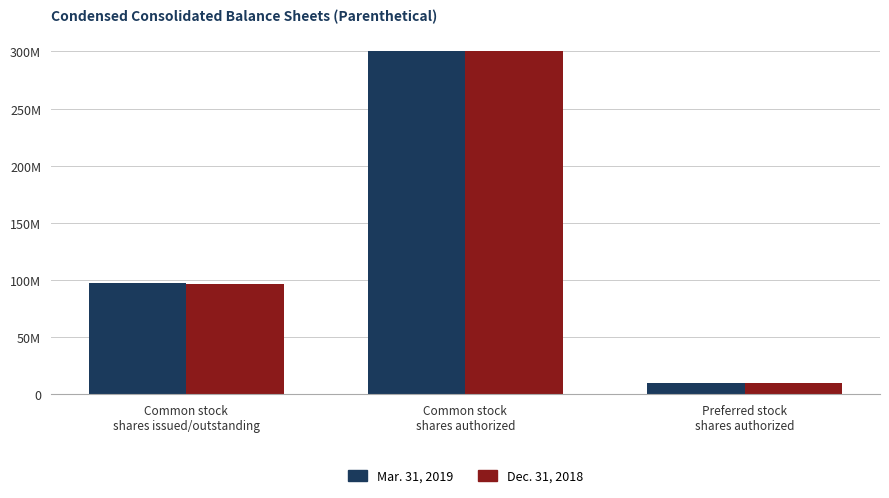

What are all the series names shown in the legend?

Mar. 31, 2019, Dec. 31, 2018